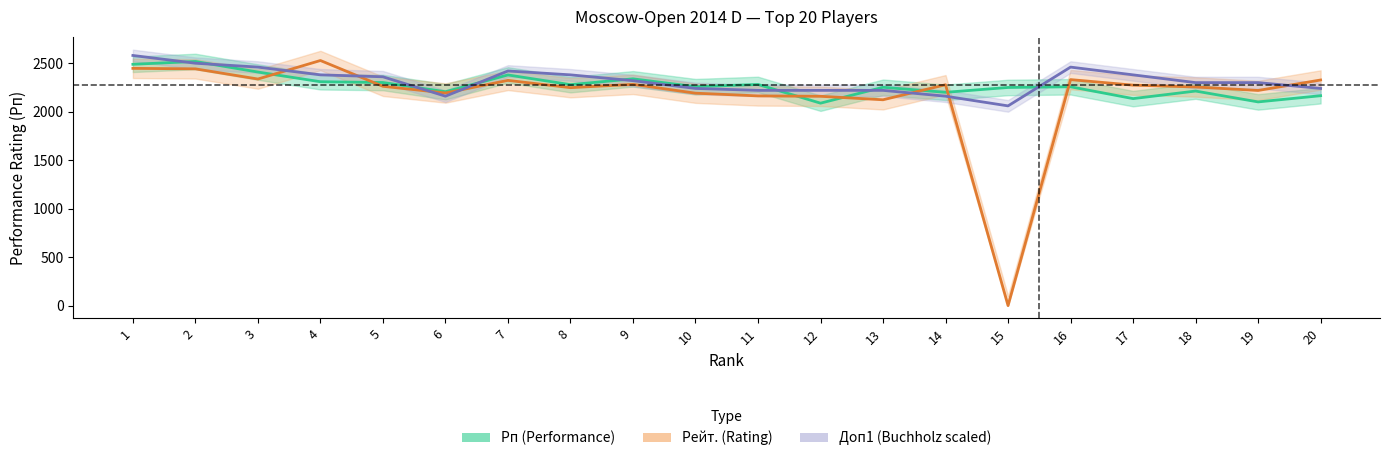

Is it true that Рп (Performance) equals 1610 at 5?

False